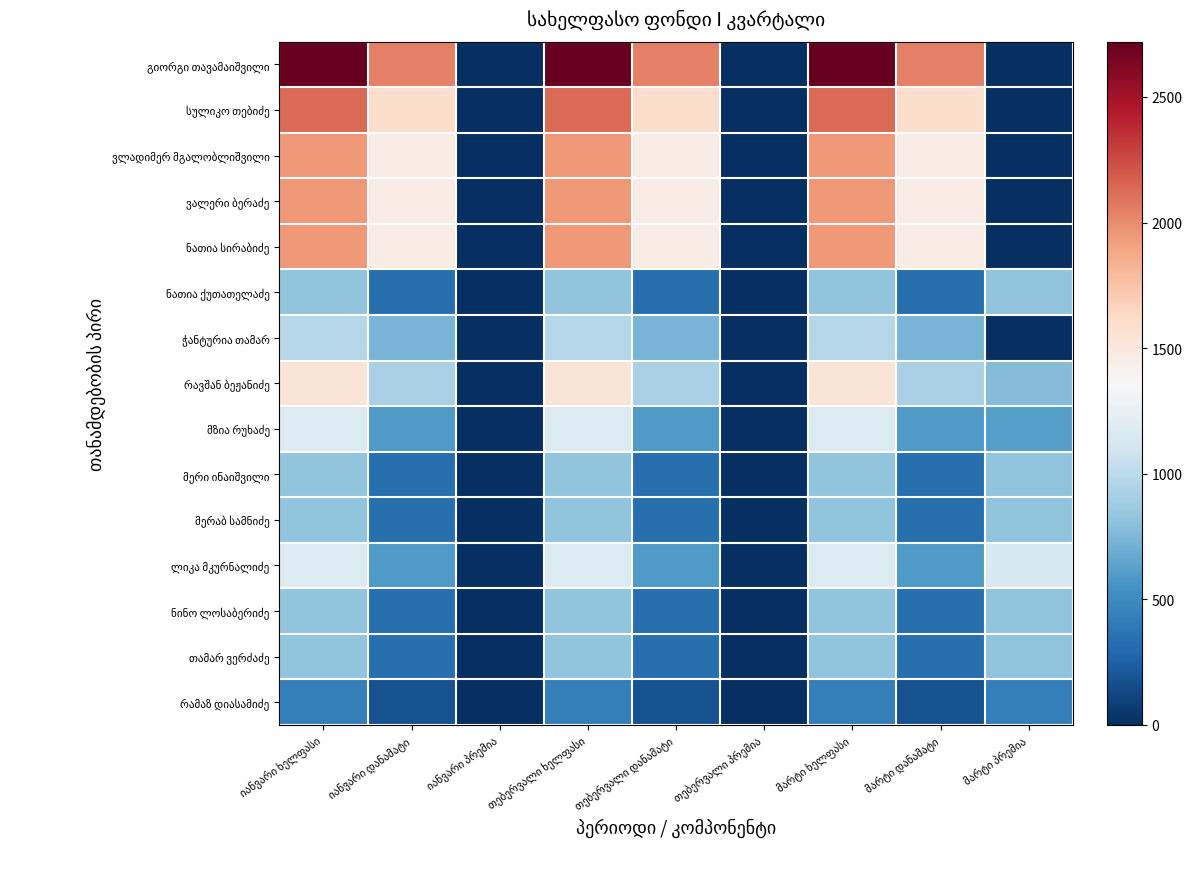

What value does the ნათია ქუთათელაძე series have at იანვარი დანამატი?

330.0